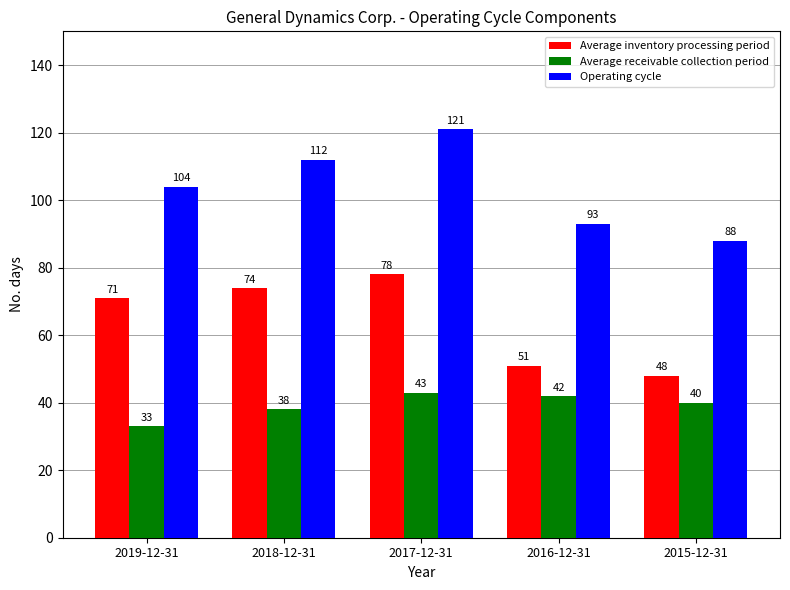

What position from the right is 2017-12-31?

3